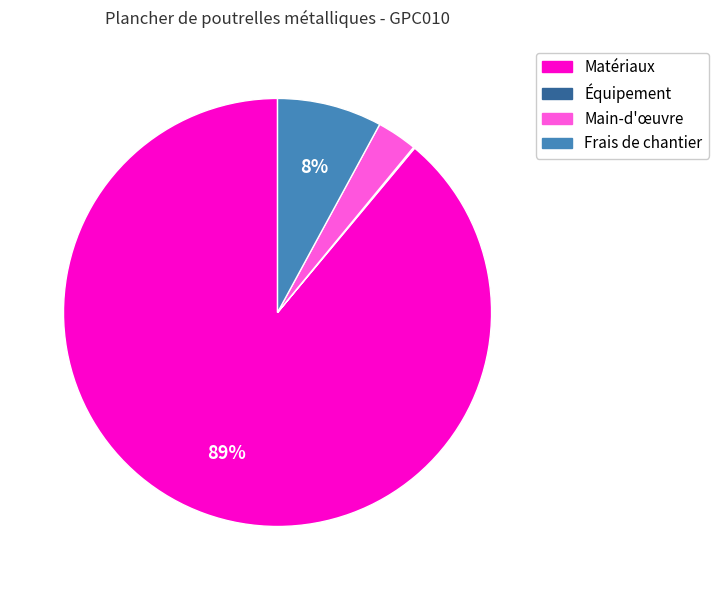

To the nearest percent, what is the difference between the largest and smallest slice percentages?

89%